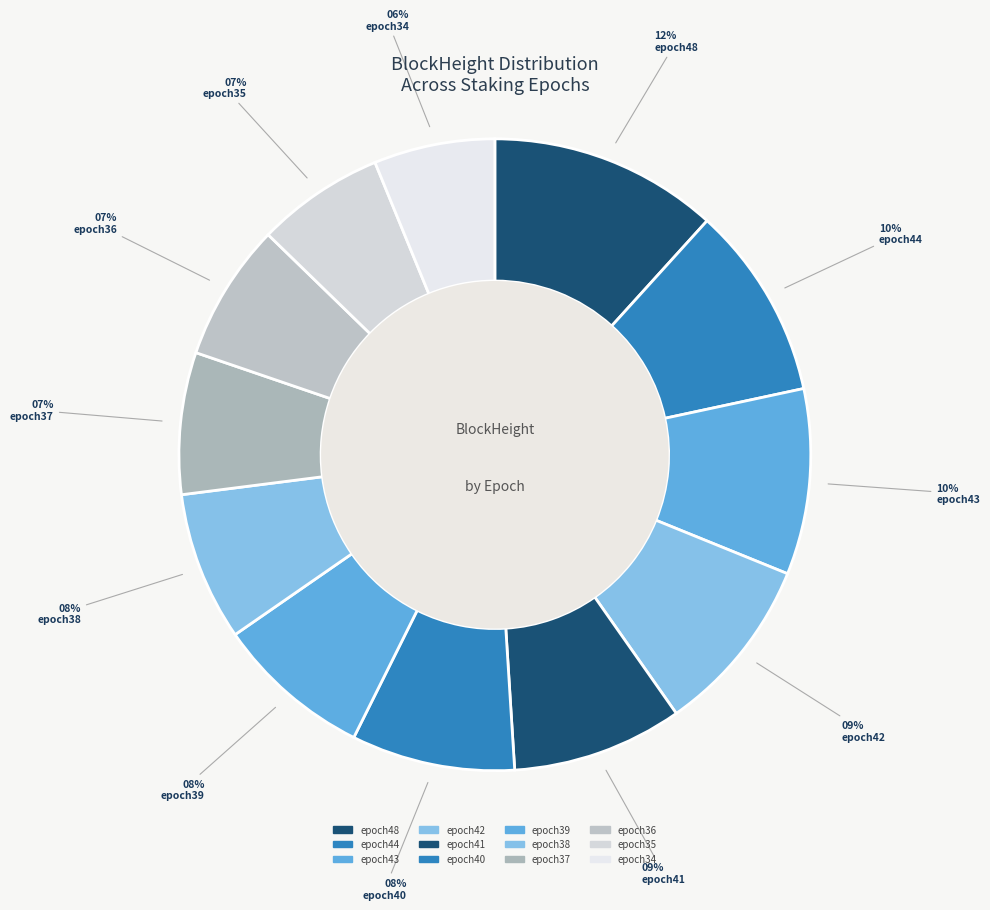

To the nearest percent, what percentage of the pie is epoch40?

8%